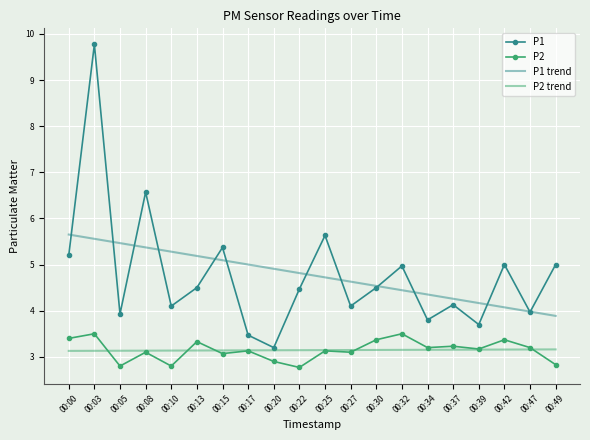

True or false: P2 trend and P1 trend intersect in this chart.

False